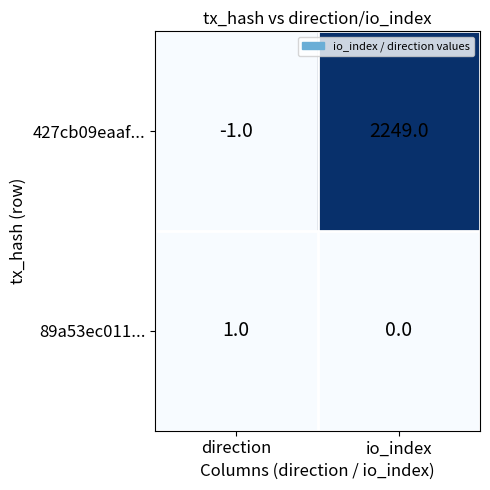

Which series has the widest spread of values?

427cb09eaaf...